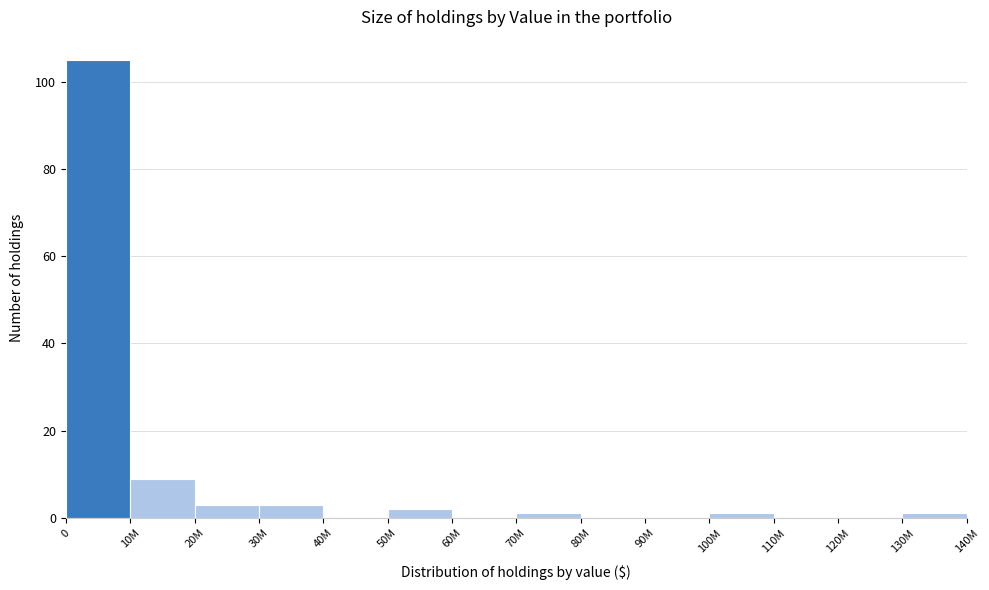

Reading left to right, extract all data points from this chart.

0=105	10M=9	20M=3	30M=3	40M=0	50M=2	60M=0	70M=1	80M=0	90M=0	100M=1	110M=0	120M=0	130M=1